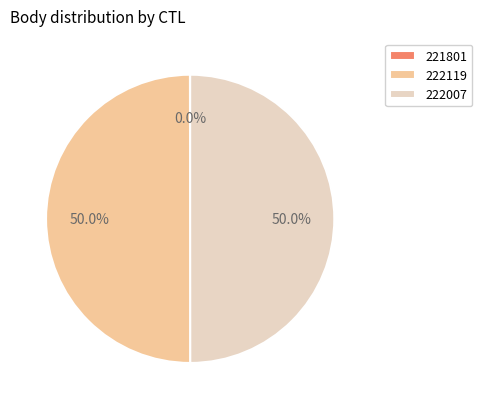

To the nearest percent, what is the average slice percentage?

33%